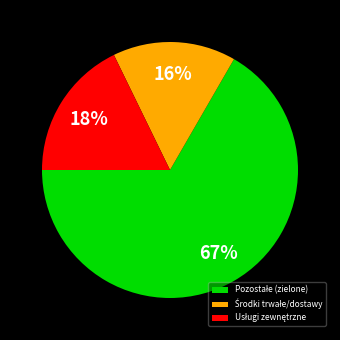

To the nearest percent, what is the average slice percentage?

33%